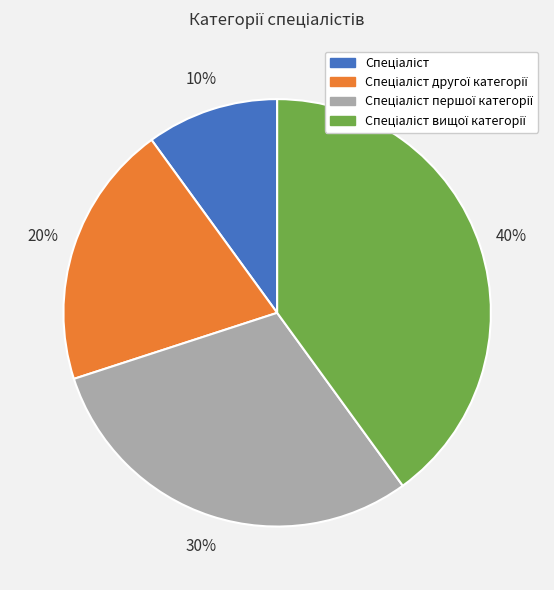

To the nearest percent, what is the difference between the largest and smallest slice percentages?

30%